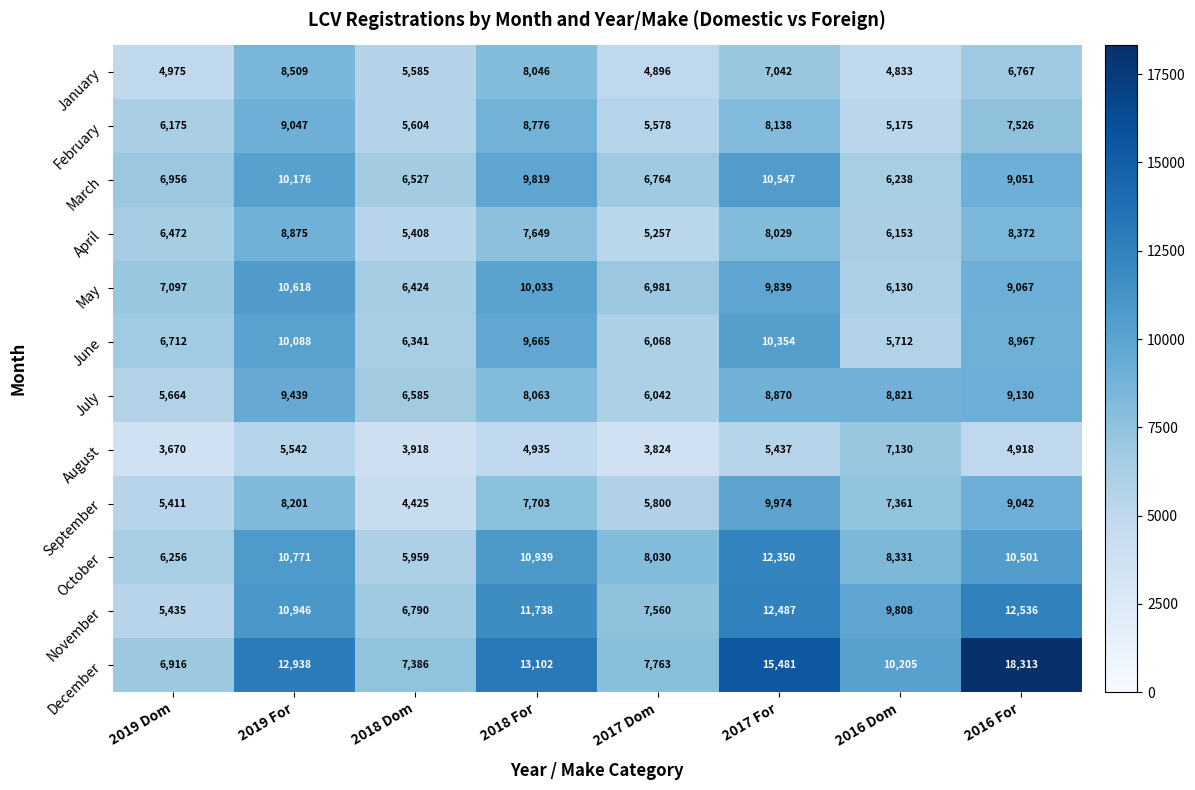

Is it true that October equals 10771 at 2019 For?

True